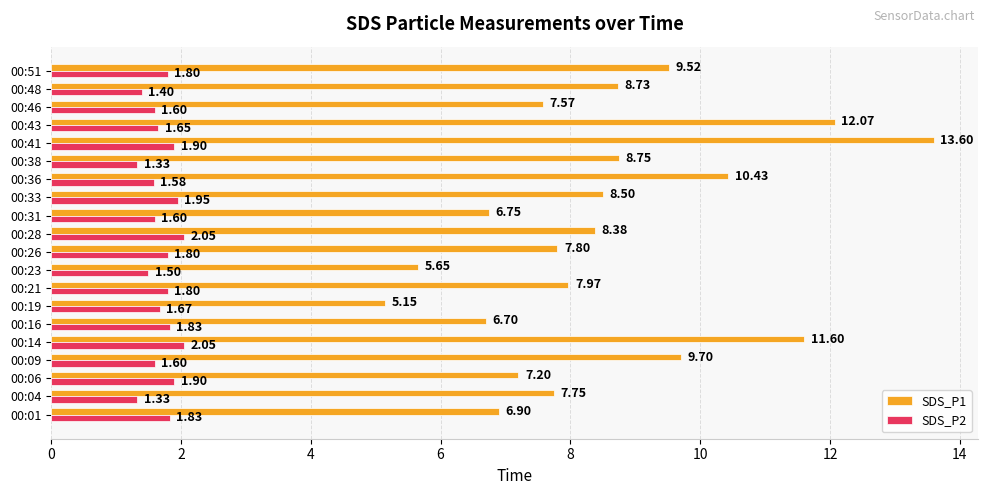

What is the sum of all SDS_P1 values?

170.7